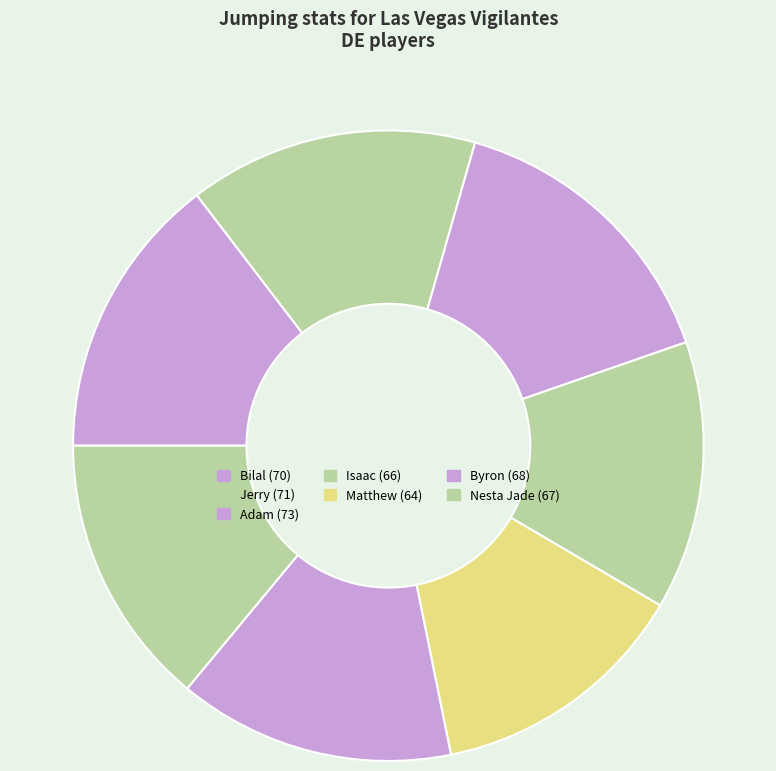

Is there any slice that represents more than half of the pie?

No